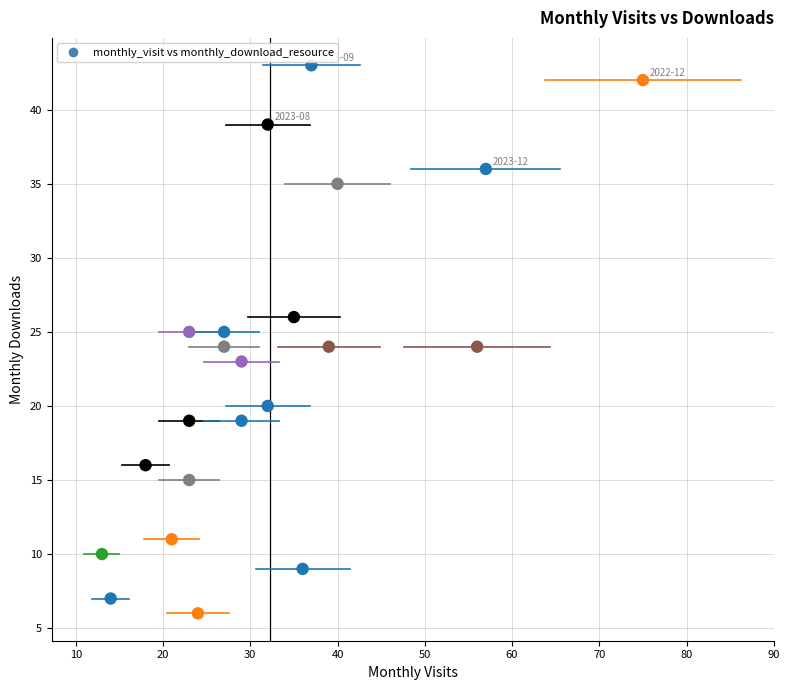

What is the range of Y values (max minus min)?

37